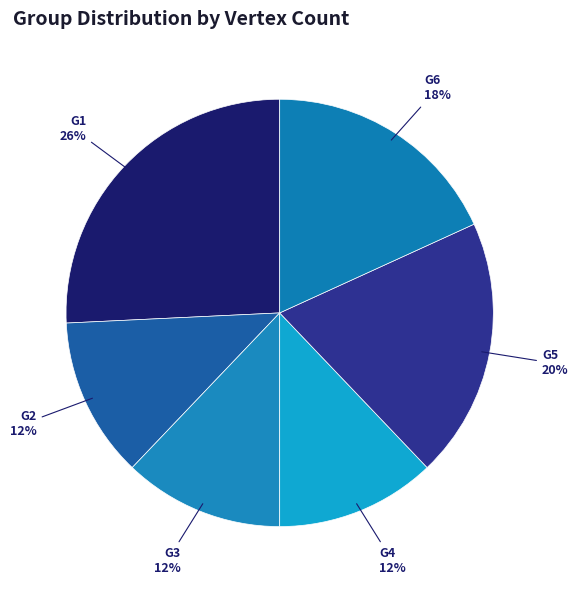

What percentage is the G5 slice, to the nearest percent?

20%